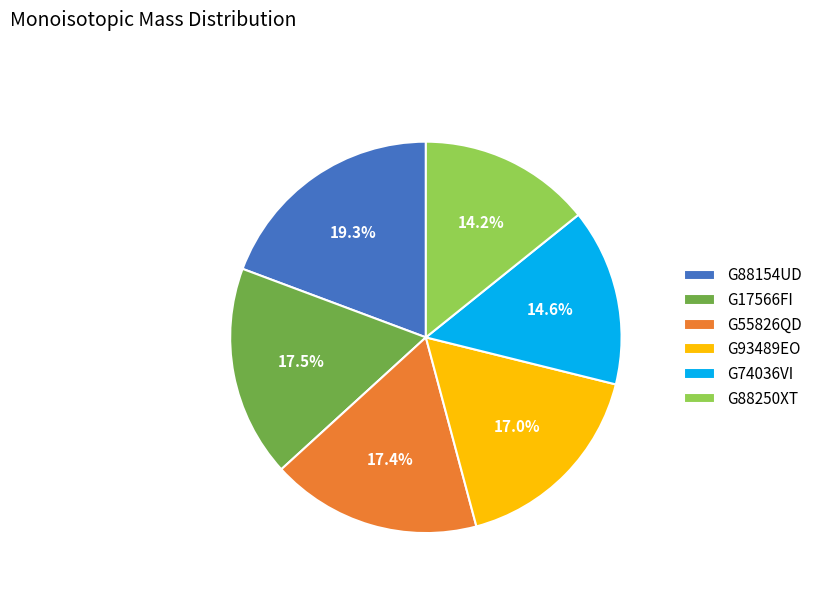

Which category has the biggest portion of the pie?

G88154UD